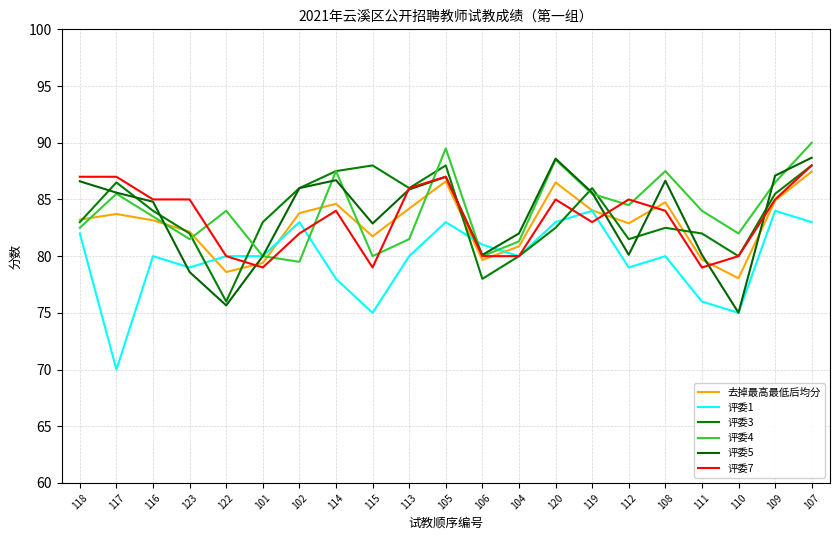

How many times do 评委3 and 评委5 cross each other?

8